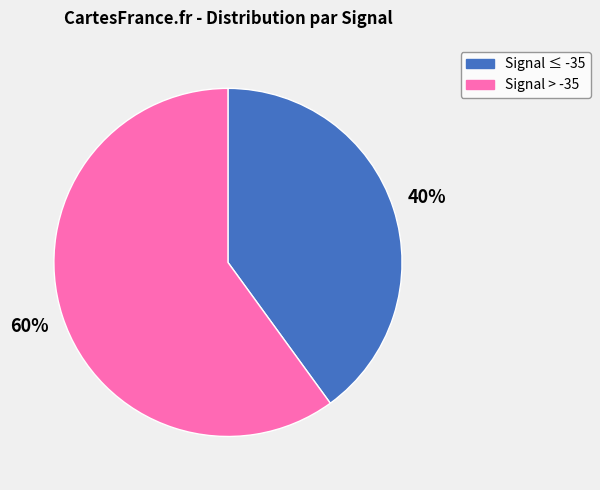

Approximately how many times larger is the value at Signal > -35 compared to Signal ≤ -35?

1.5